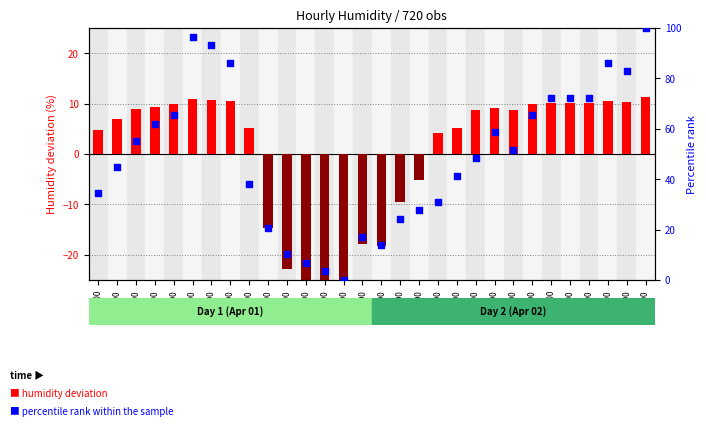

Which series has the largest total across all categories?

percentile rank within sample